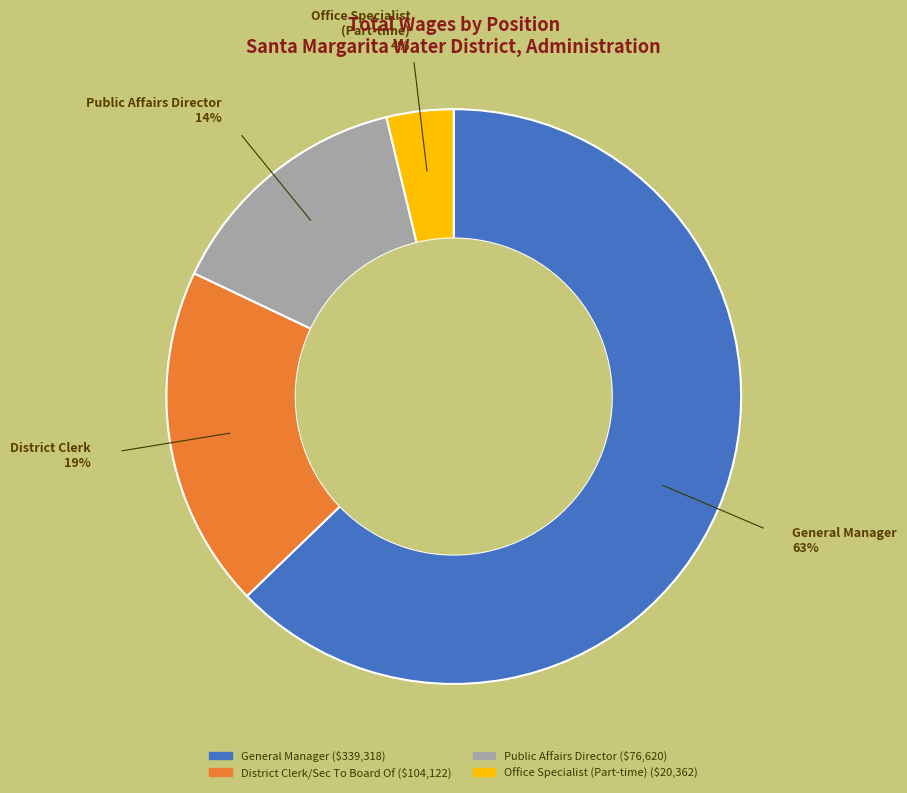

Is the sum of General Manager and Public Affairs Director greater than half?

Yes